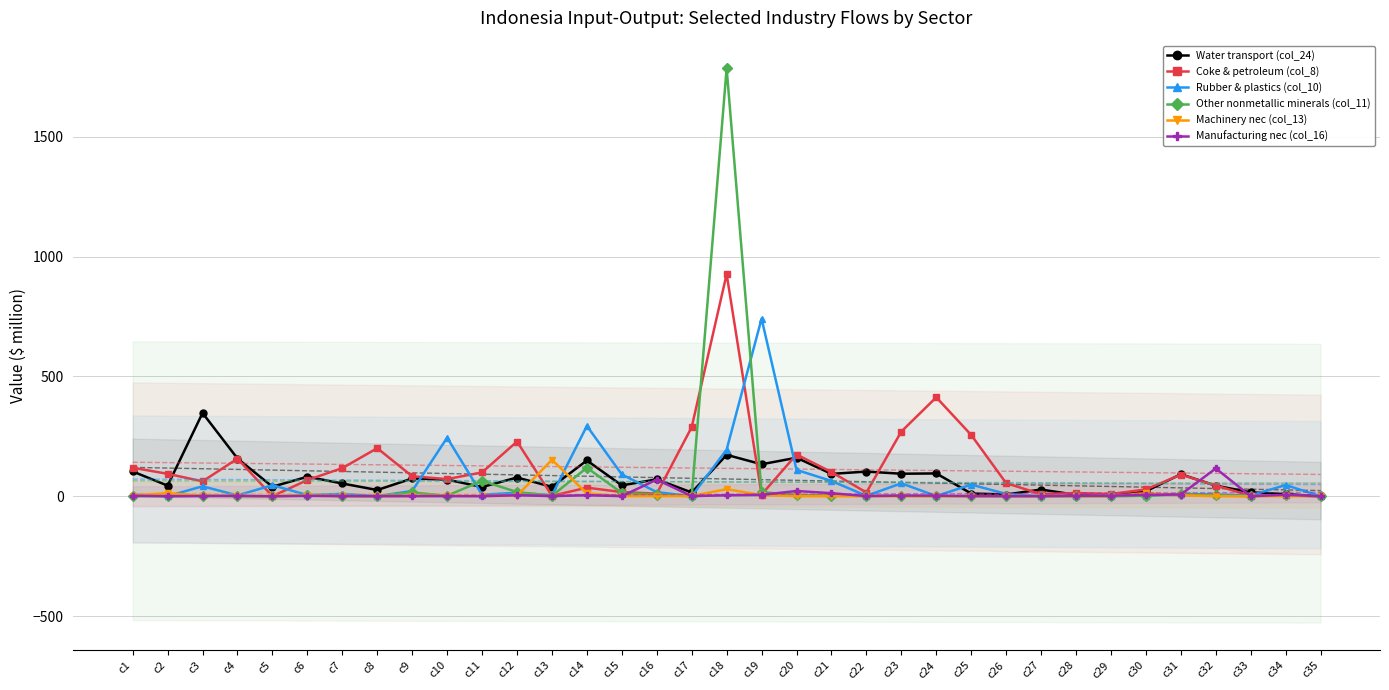

What are all the series names shown in the legend?

Water transport (col_24), Coke & petroleum (col_8), Rubber & plastics (col_10), Other nonmetallic minerals (col_11), Machinery nec (col_13), Manufacturing nec (col_16)